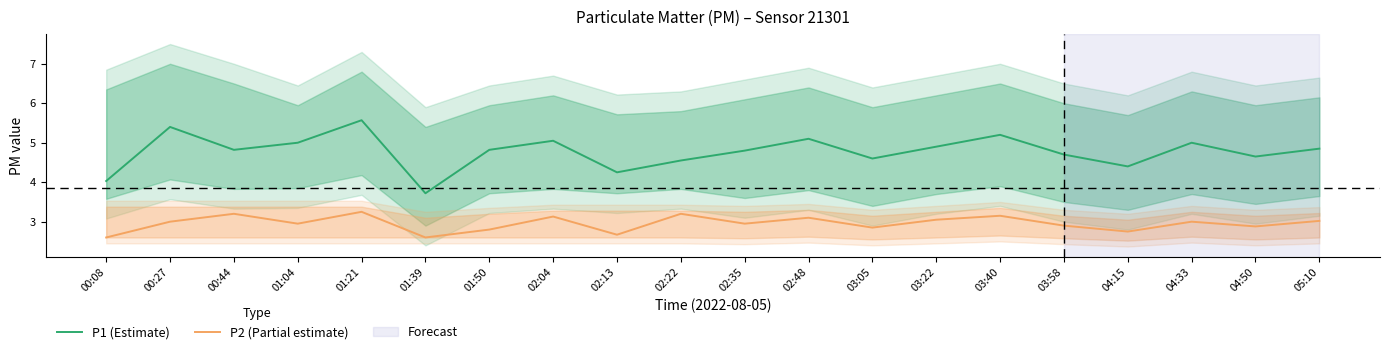

Reading left to right, extract all data points from this chart.

P1 (Estimate): 4.0	5.4	4.8	5.0	5.6	3.7	4.8	5.0	4.2	4.5	4.8	5.1	4.6	4.9	5.2	4.7	4.4	5.0	4.7	4.8
P2 (Partial estimate): 2.6	3.0	3.2	3.0	3.2	2.6	2.8	3.1	2.7	3.2	3.0	3.1	2.9	3.0	3.1	2.9	2.8	3.0	2.9	3.0